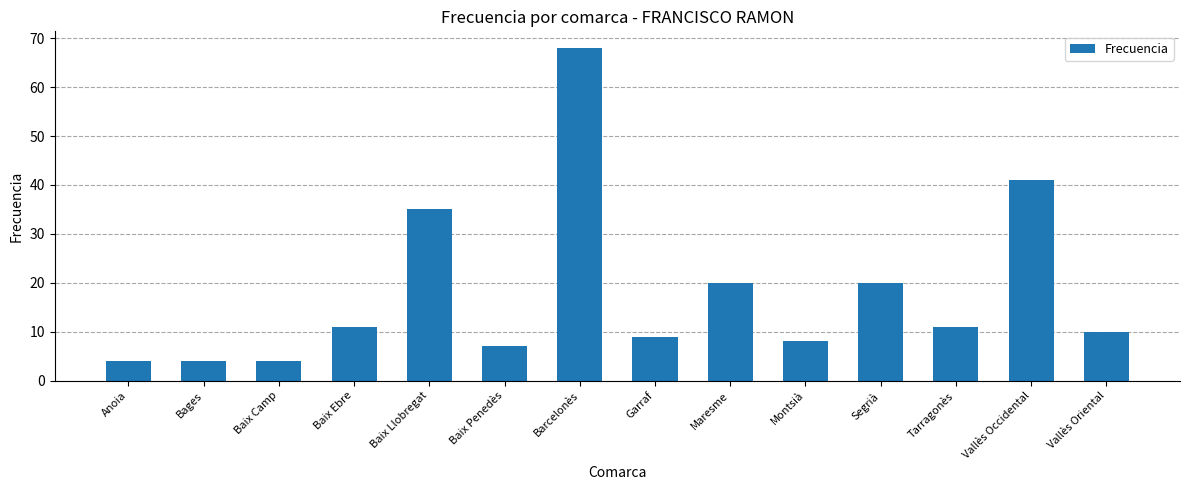

Where is the data nearest to the value 36?

Baix Llobregat